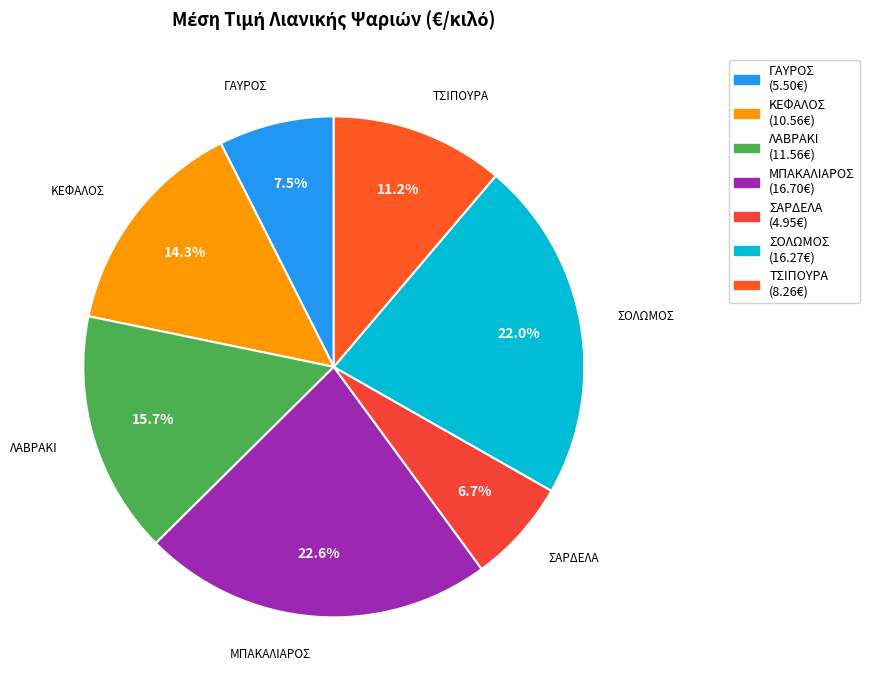

The ΓΑΥΡΟΣ slice represents 1% of the pie. True or false?

False